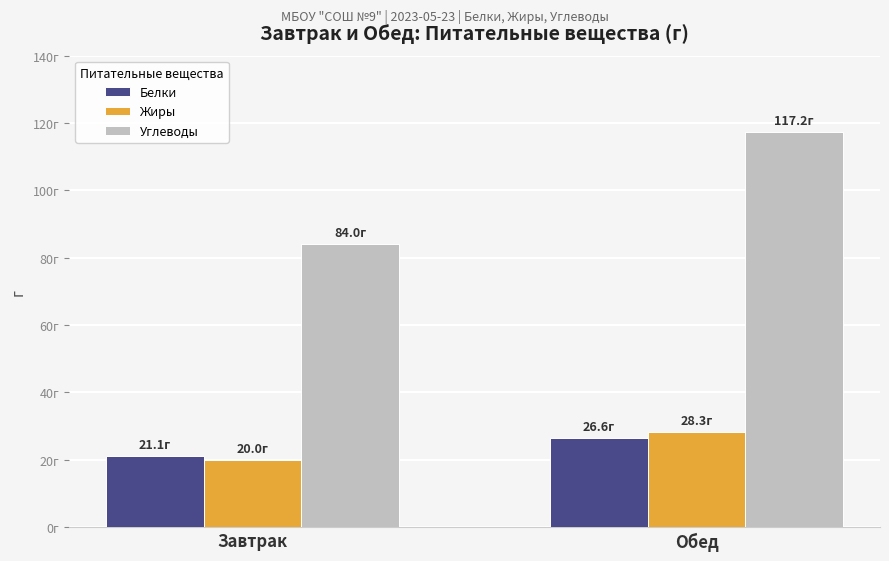

What is the sum of all Жиры values?

48.3